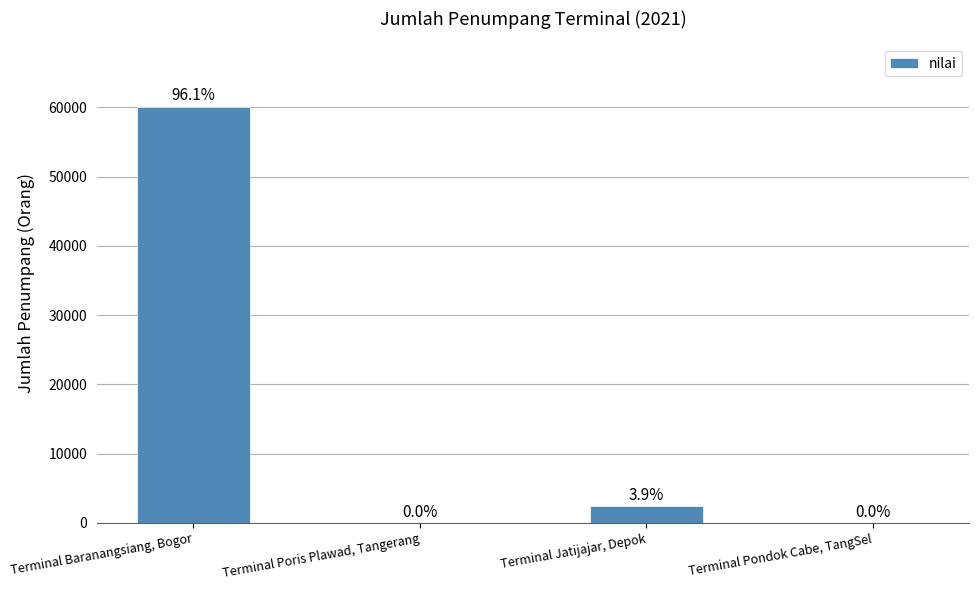

What is the sum of all values?

62515